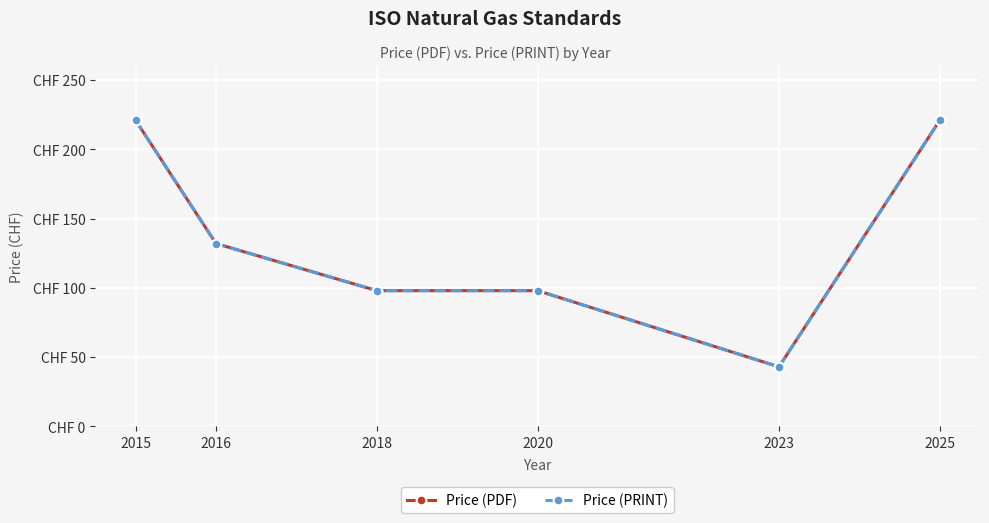

The Price (PDF) series shows 221 at 2025. True or false?

True